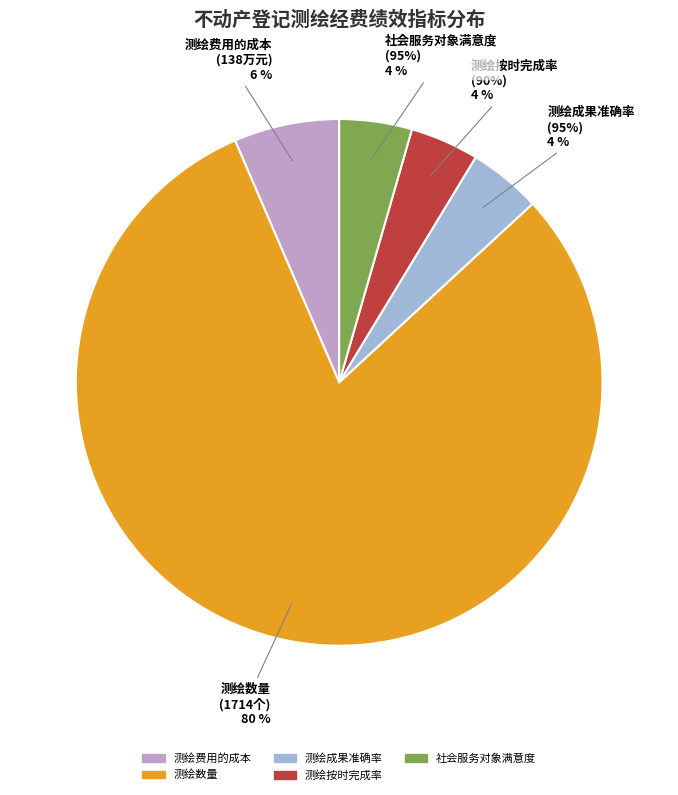

Is there any slice that represents more than half of the pie?

Yes